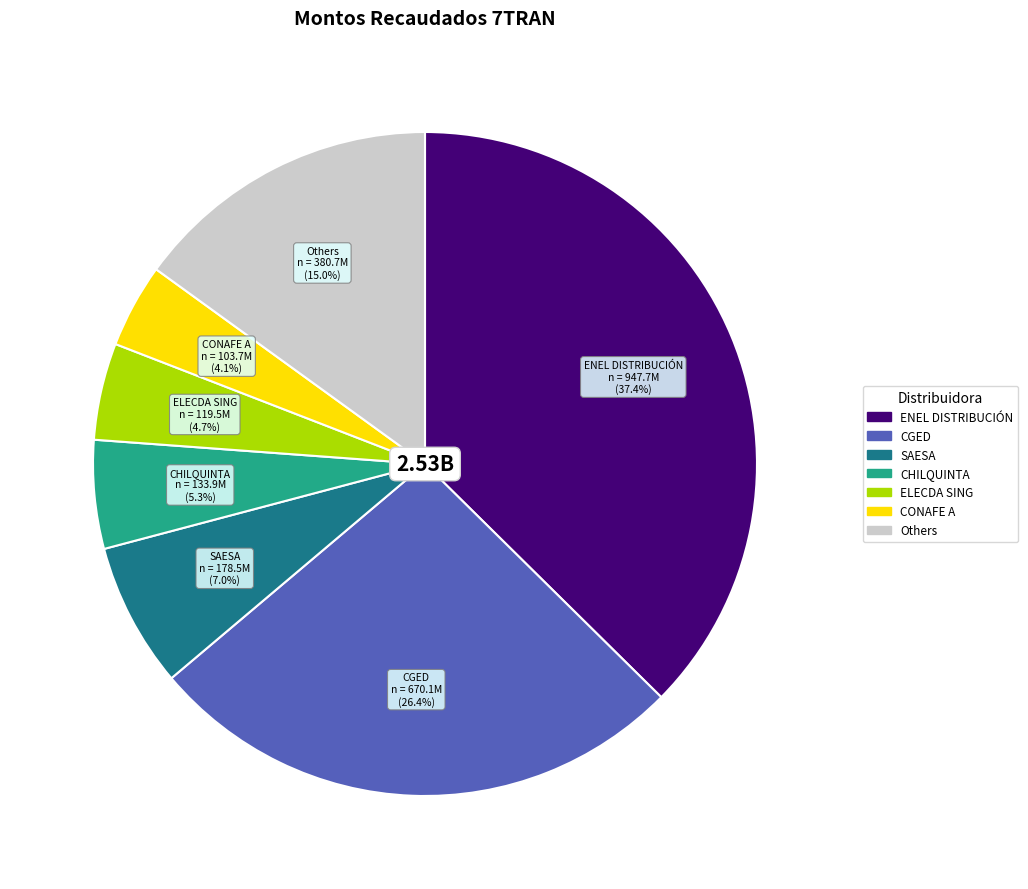

Does any single category account for the majority?

No